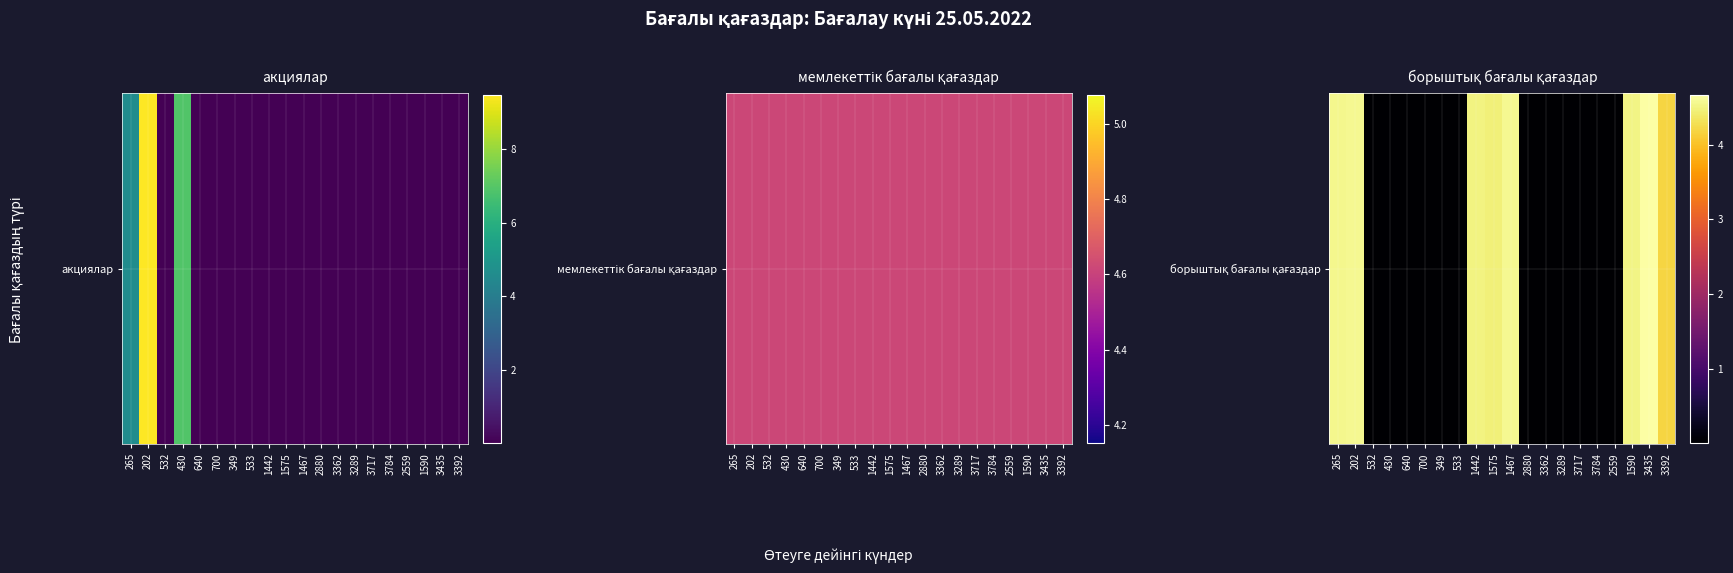

Is it true that the value at 1590 is 7.3?

False